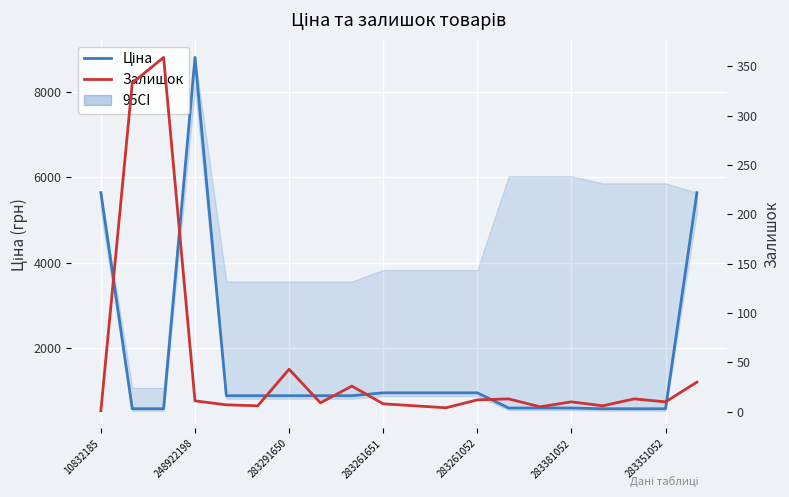

Which series has the largest total across all categories?

Ціна